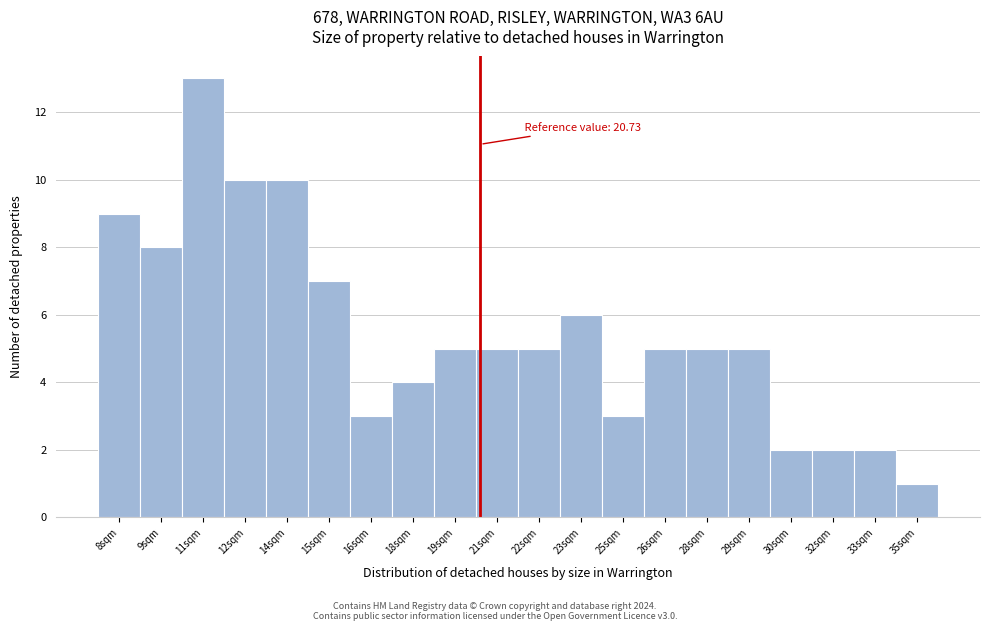

Reading left to right, transcribe all the data shown in this chart.

8sqm=9	9sqm=8	11sqm=13	12sqm=10	14sqm=10	15sqm=7	16sqm=3	18sqm=4	19sqm=5	21sqm=5	22sqm=5	23sqm=6	25sqm=3	26sqm=5	28sqm=5	29sqm=5	30sqm=2	32sqm=2	33sqm=2	35sqm=1